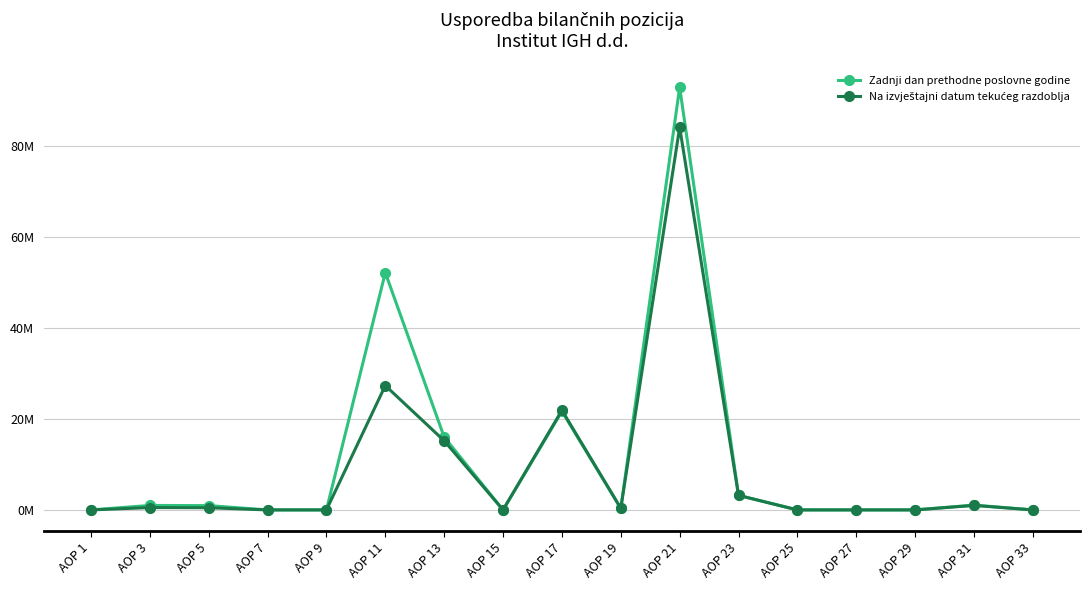

Reading left to right, what are all the values shown in this chart?

Zadnji dan prethodne poslovne godine: AOP 1=0.0	AOP 3=1.0	AOP 5=0.9	AOP 7=0.0	AOP 9=0.0	AOP 11=52.2	AOP 13=16.0	AOP 15=0.0	AOP 17=21.7	AOP 19=0.3	AOP 21=93.0	AOP 23=3.2	AOP 25=0.0	AOP 27=0.0	AOP 29=0.0	AOP 31=1.1	AOP 33=0.0
Na izvještajni datum tekućeg razdoblja: AOP 1=0.0	AOP 3=0.5	AOP 5=0.5	AOP 7=0.0	AOP 9=0.0	AOP 11=27.4	AOP 13=15.2	AOP 15=0.0	AOP 17=21.9	AOP 19=0.3	AOP 21=84.2	AOP 23=3.2	AOP 25=0.0	AOP 27=0.0	AOP 29=0.0	AOP 31=1.0	AOP 33=0.0